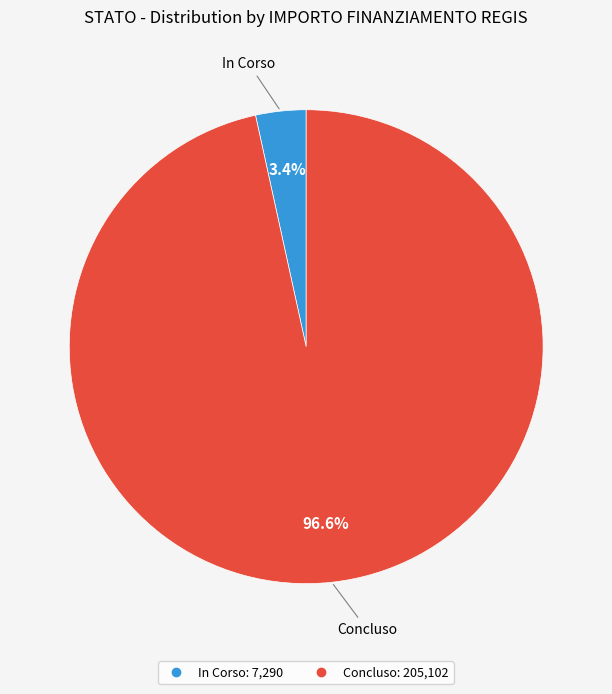

To the nearest percent, what is the average slice percentage?

50%